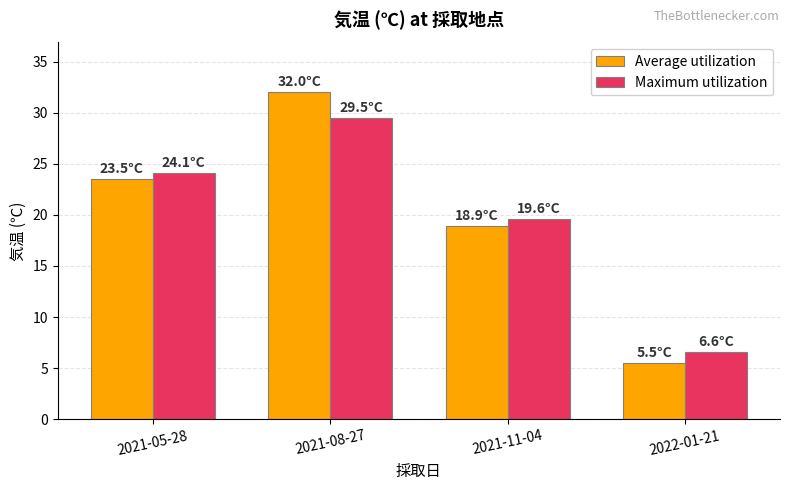

Between 2021-11-04 and 2022-01-21, which series saw the biggest shift?

Average utilization